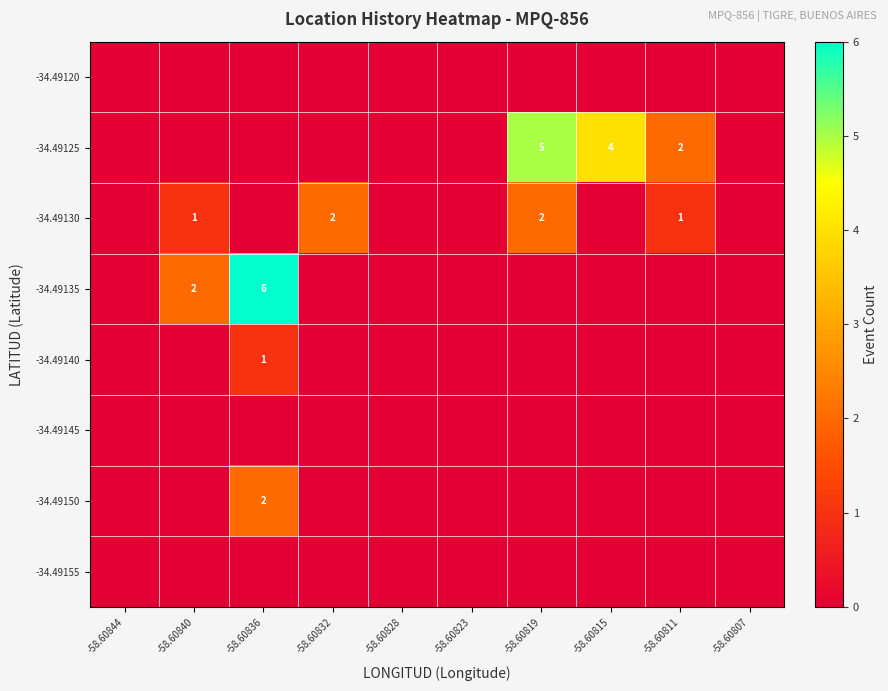

The -34.49125 series shows 4 at -58.60815. True or false?

True